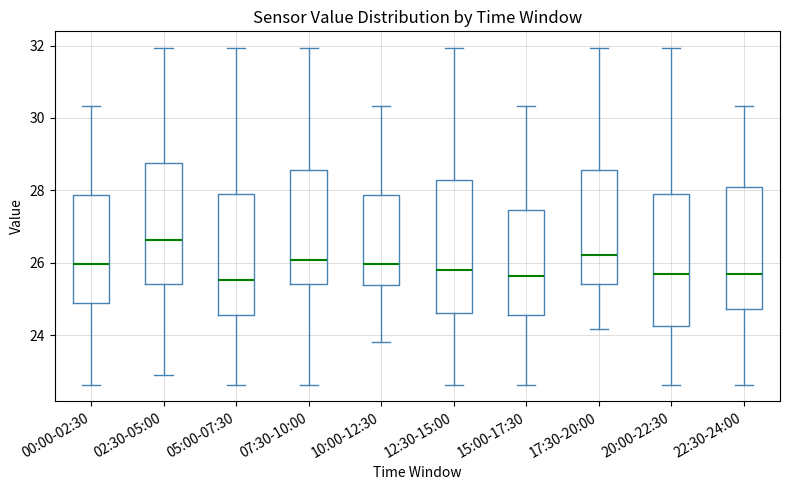

Which box's median line is the highest?

02:30-05:00